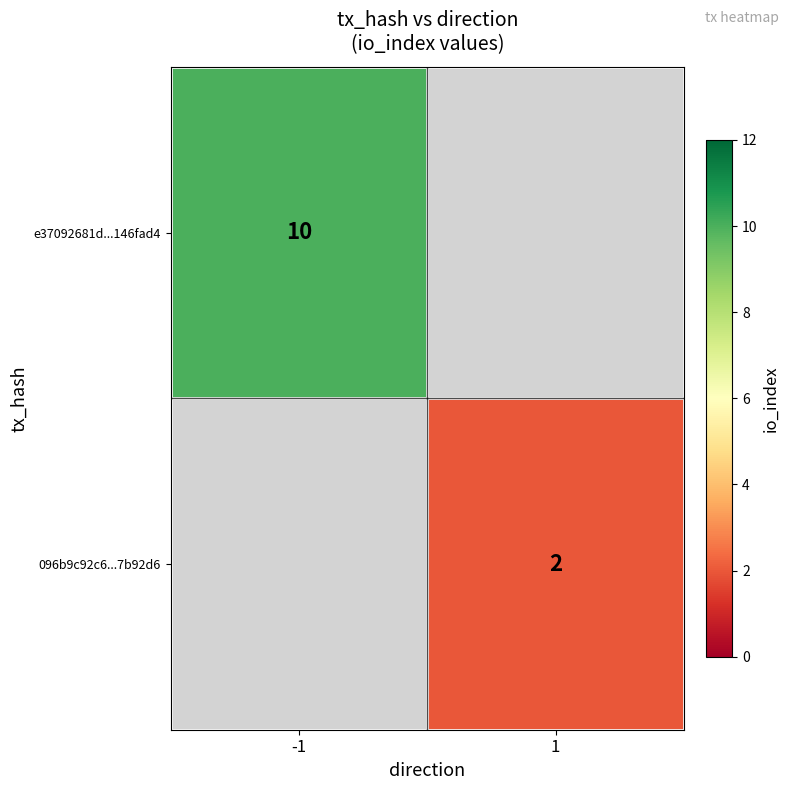

Is it true that e37092681d...146fad4 equals 10 at -1?

True